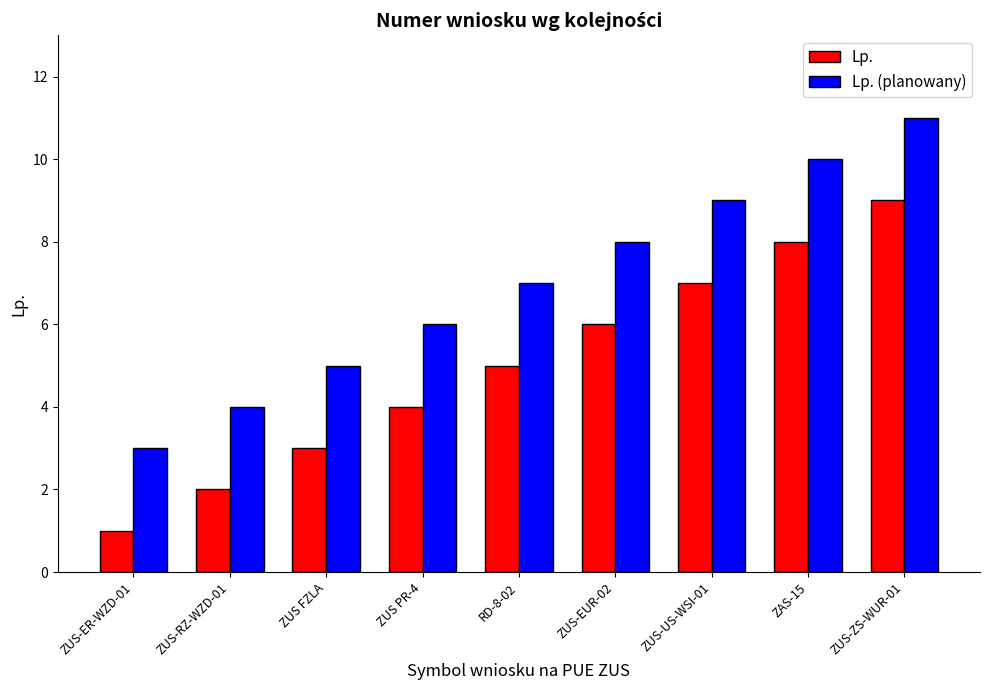

Rank the series by their maximum value, from lowest to highest.

Lp., Lp. (planowany)